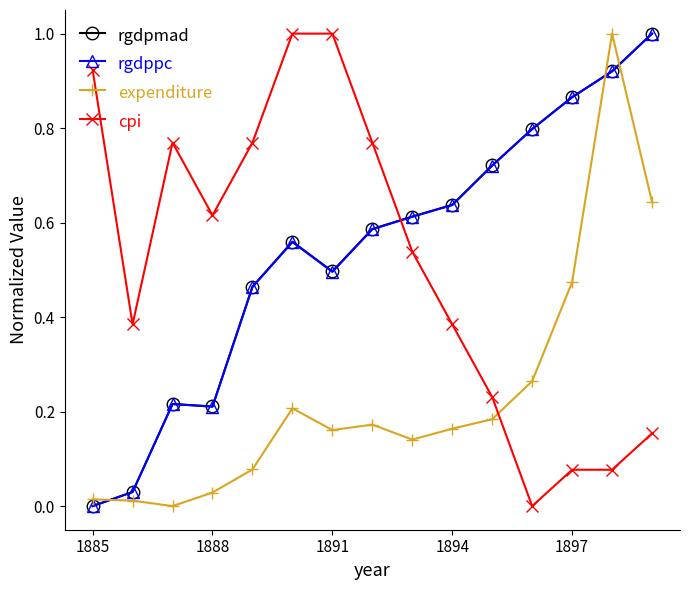

After their last crossing, which series has the higher values: rgdppc or expenditure?

rgdppc